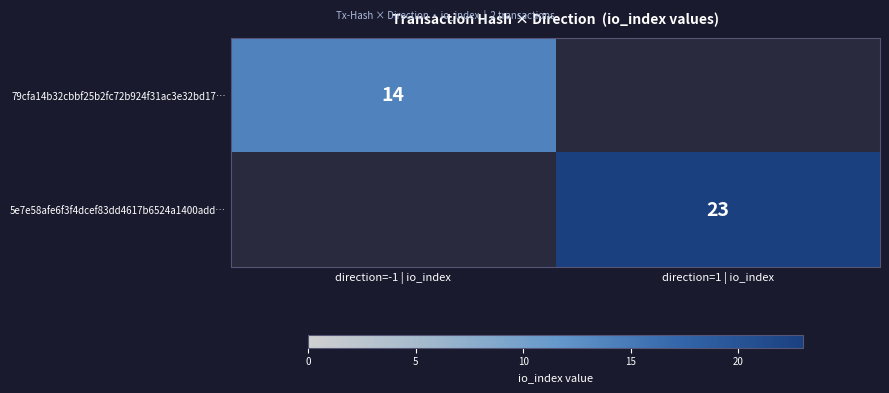

True or false: 79cfa14b32cbbf25b2fc72b924f31ac3e32bd17… has a value of 3 at direction=-1 | io_index.

False